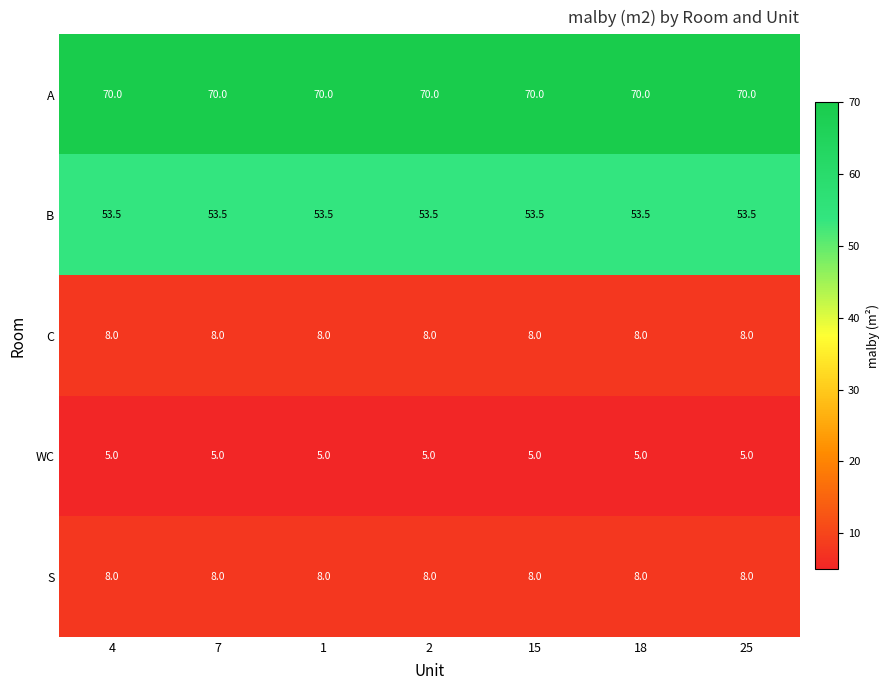

What is the difference between the highest and lowest values at 1?

65.0